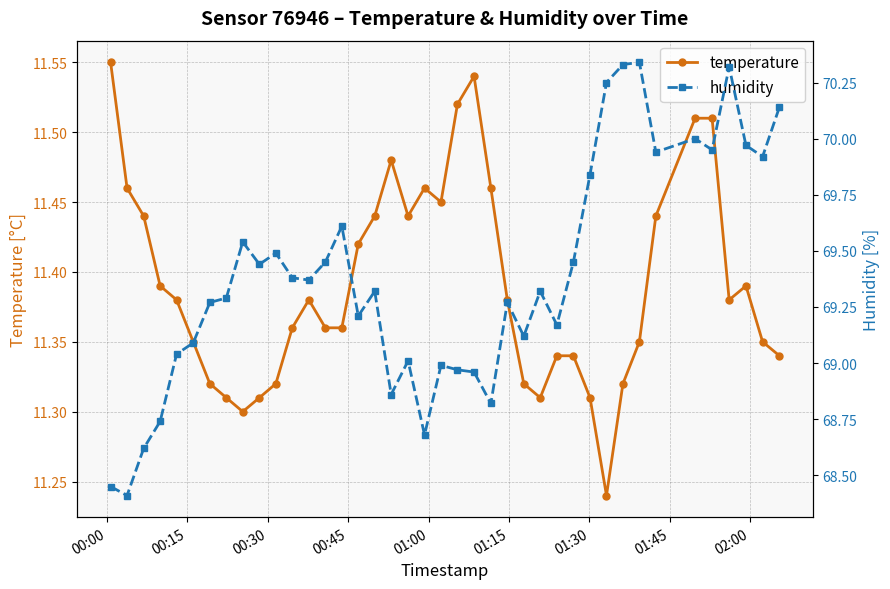

True or false: temperature has more than 0 points higher than both neighbors.

True